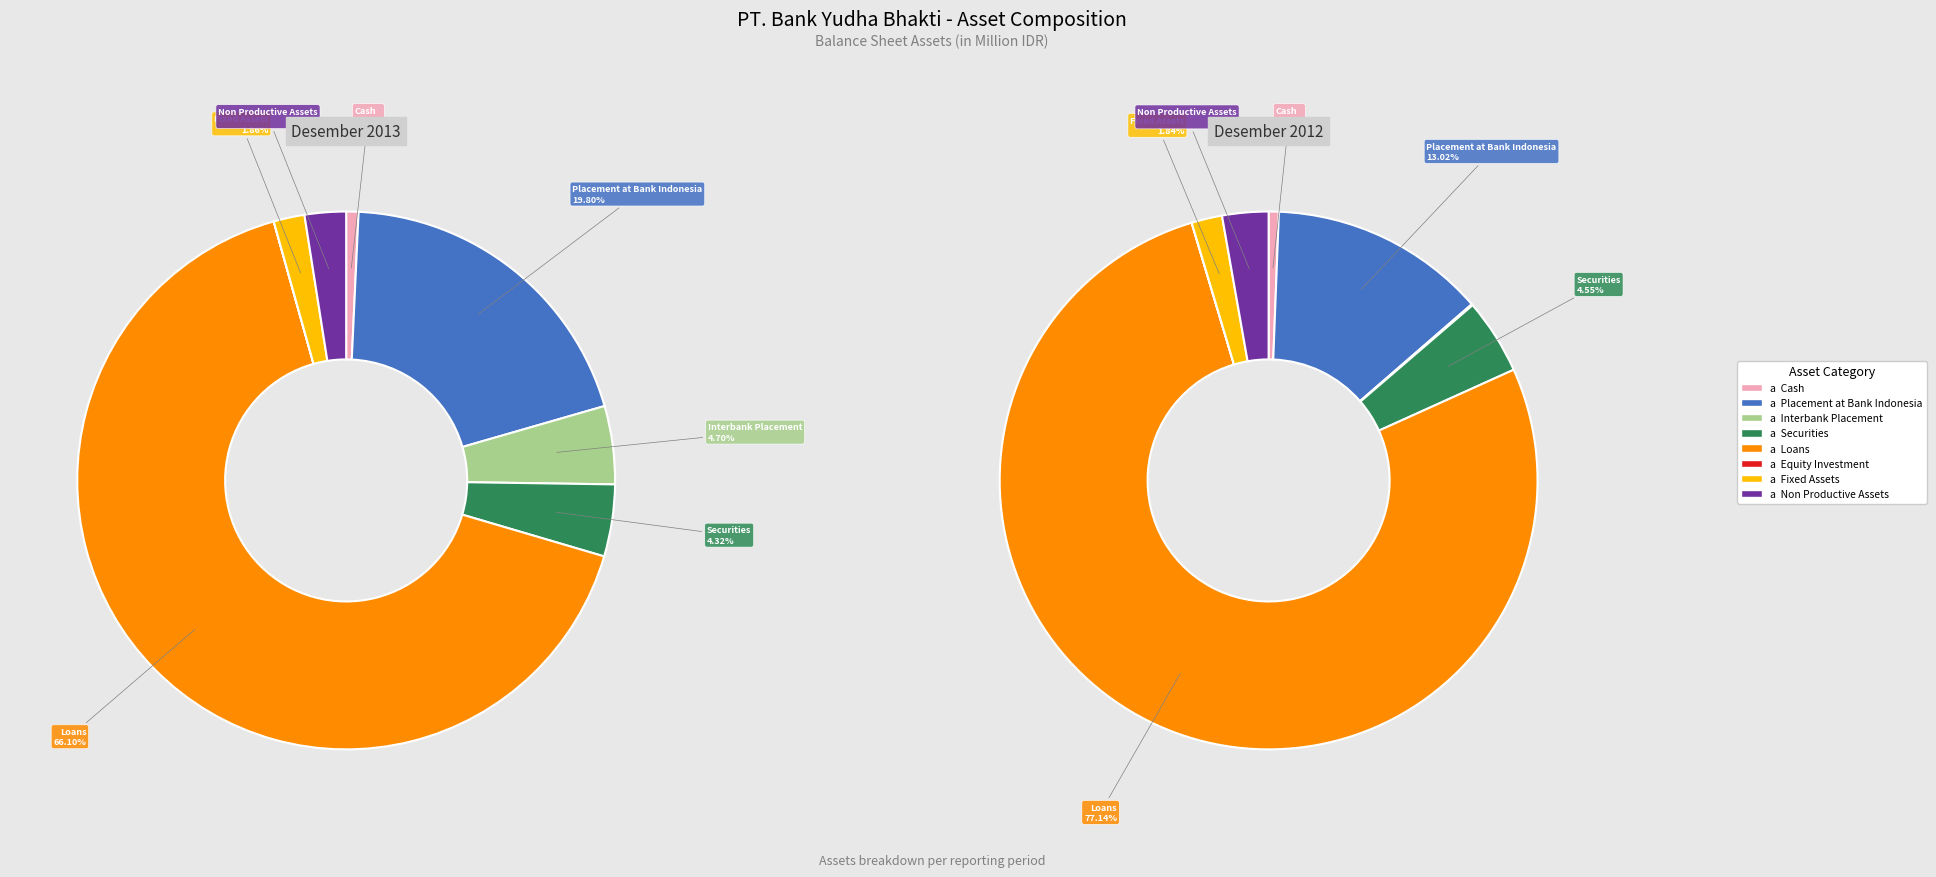

Rank the series by their maximum value, from lowest to highest.

Desember 2013, Desember 2012